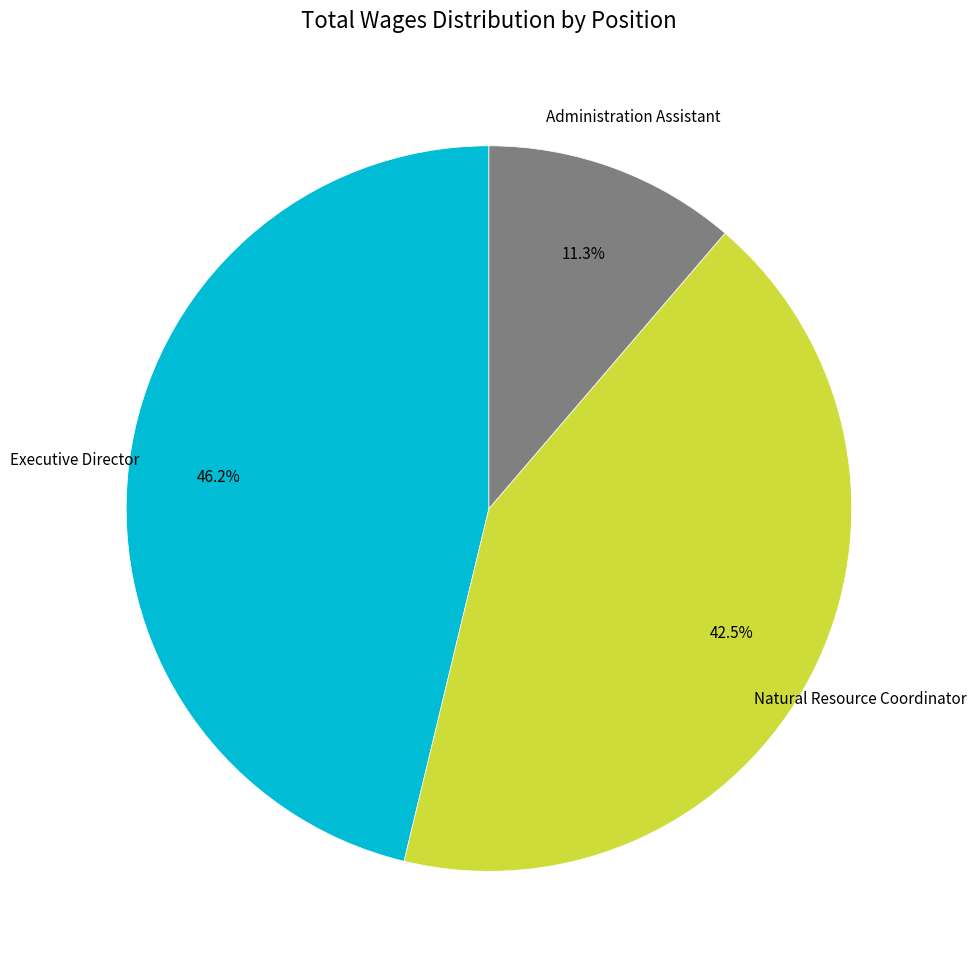

Does any single category account for the majority?

No